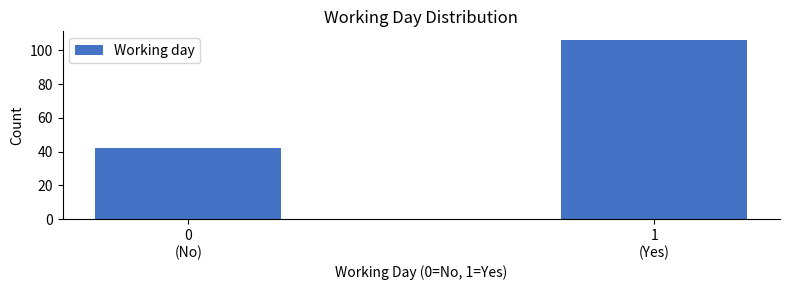

Reading left to right, what are all the values shown in this chart?

42	106